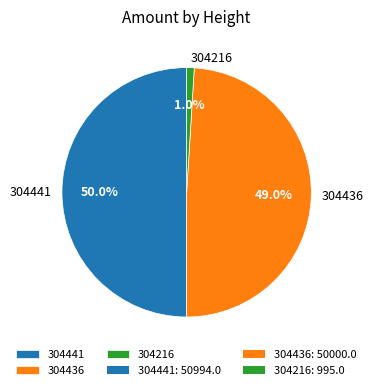

Does 304436 represent more than half of the total?

No